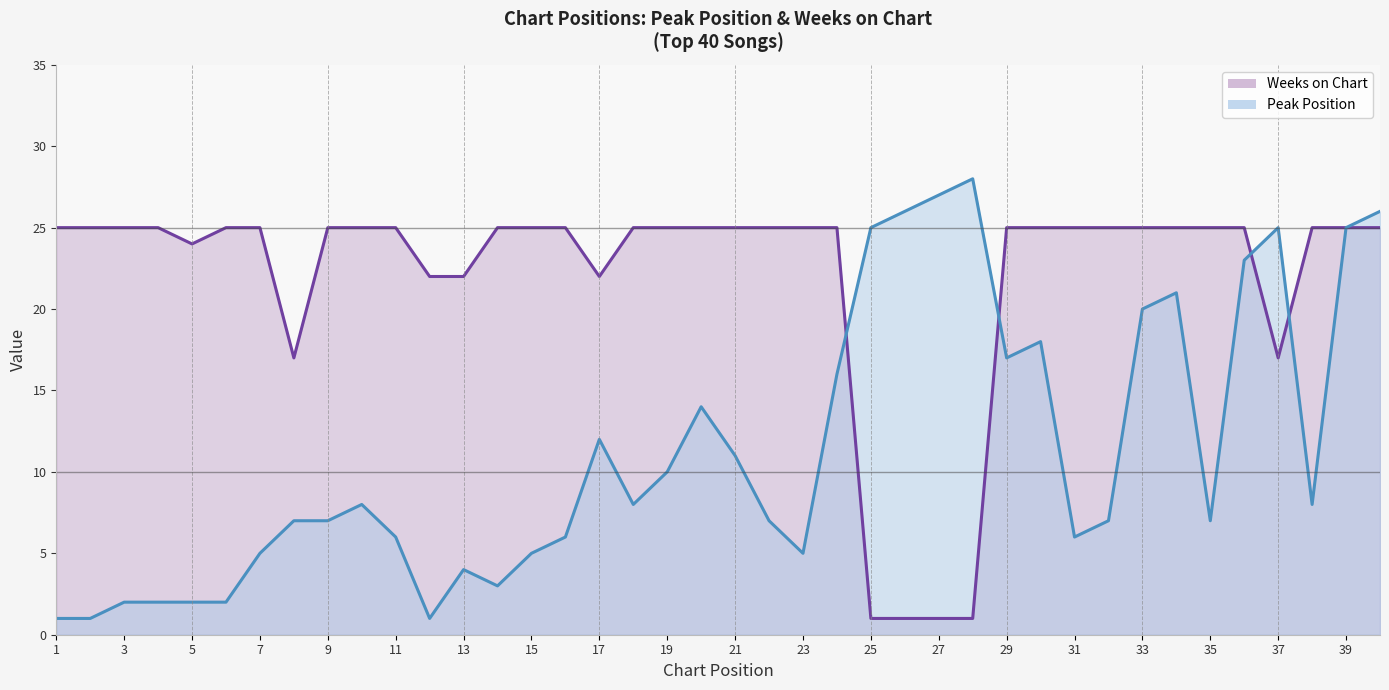

At 1, list the series in order from smallest to largest.

Peak Position, Weeks on Chart